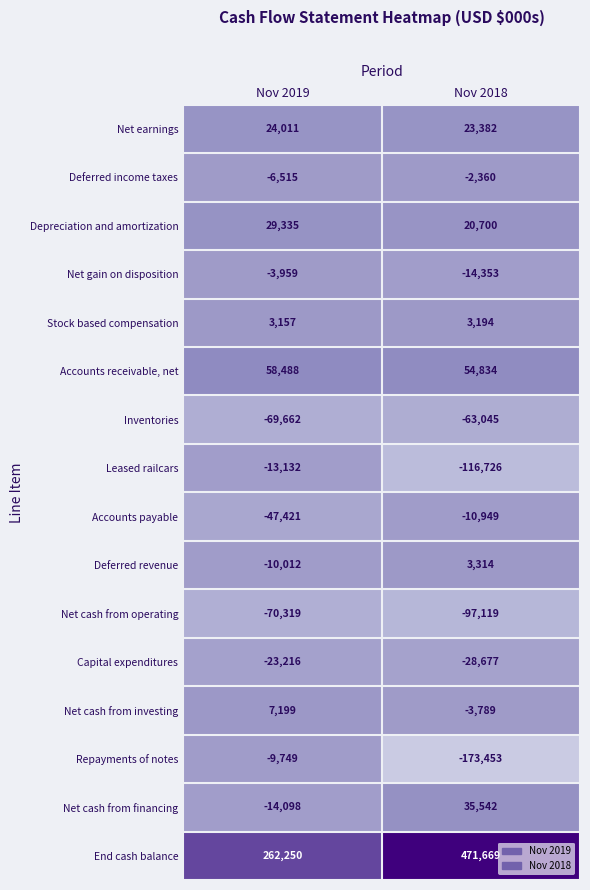

Which series has the widest spread of values?

End cash balance